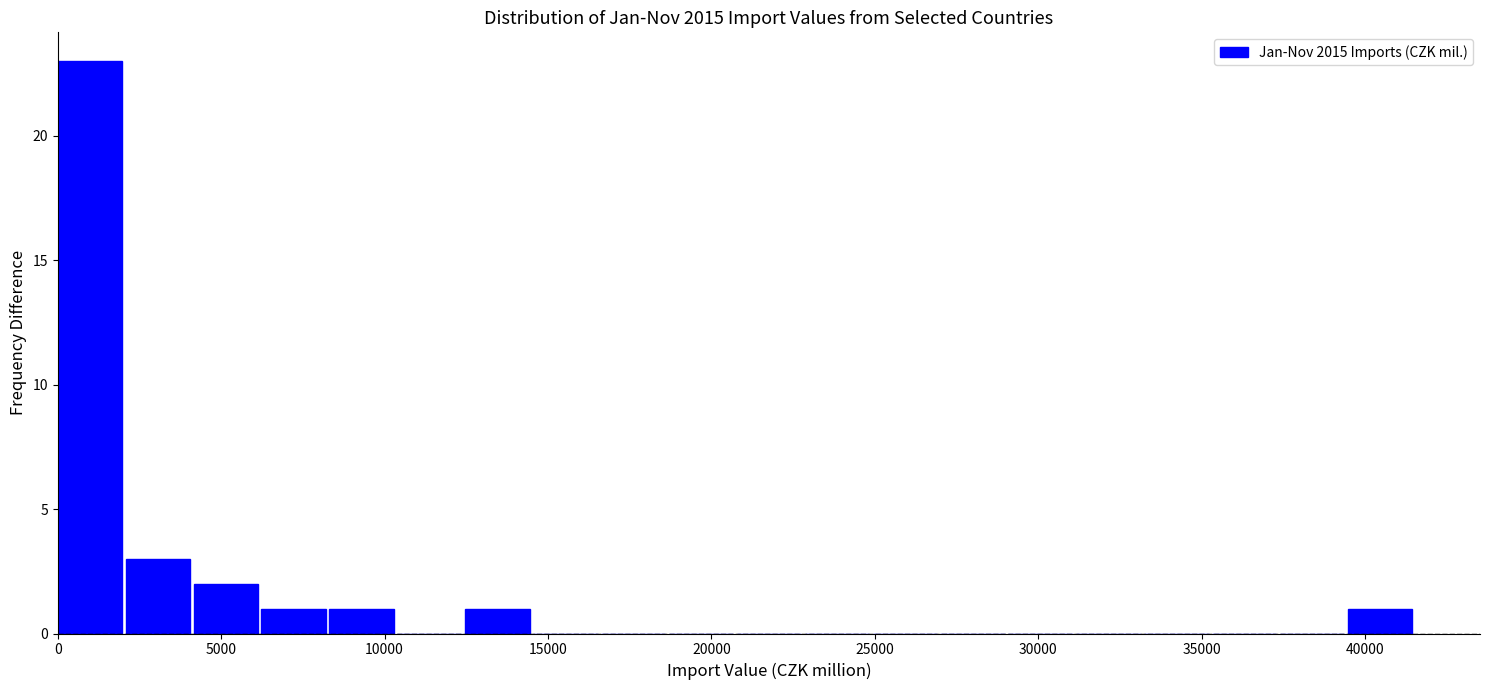

How tall is the bar that spans 8500 to 10500 on the x-axis? Neither the bar edges nor the heights are printed on the chart, so give them approximately, as read against the axes.

1